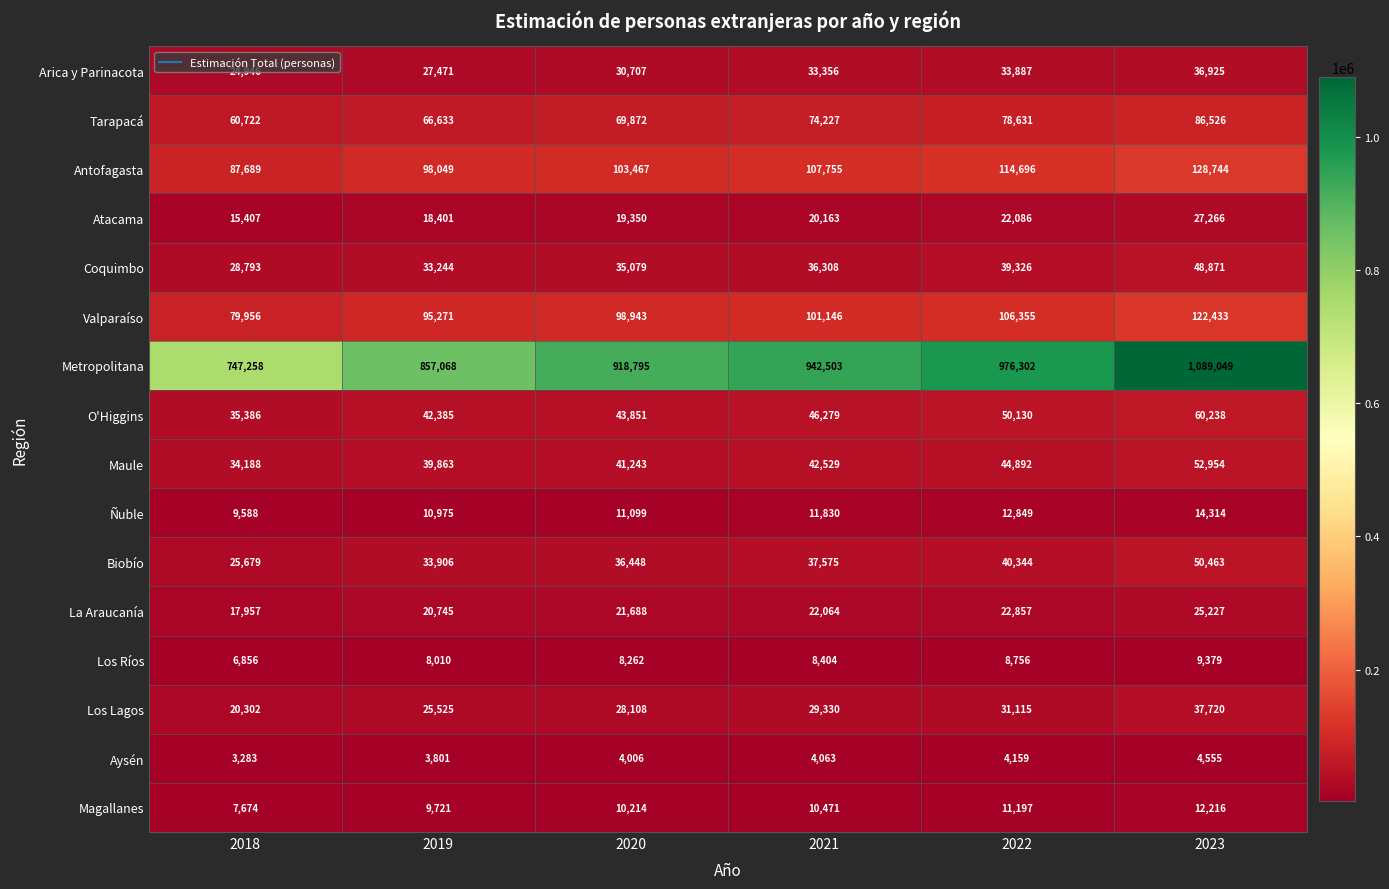

At which label is Ñuble closest to 11951?

2021